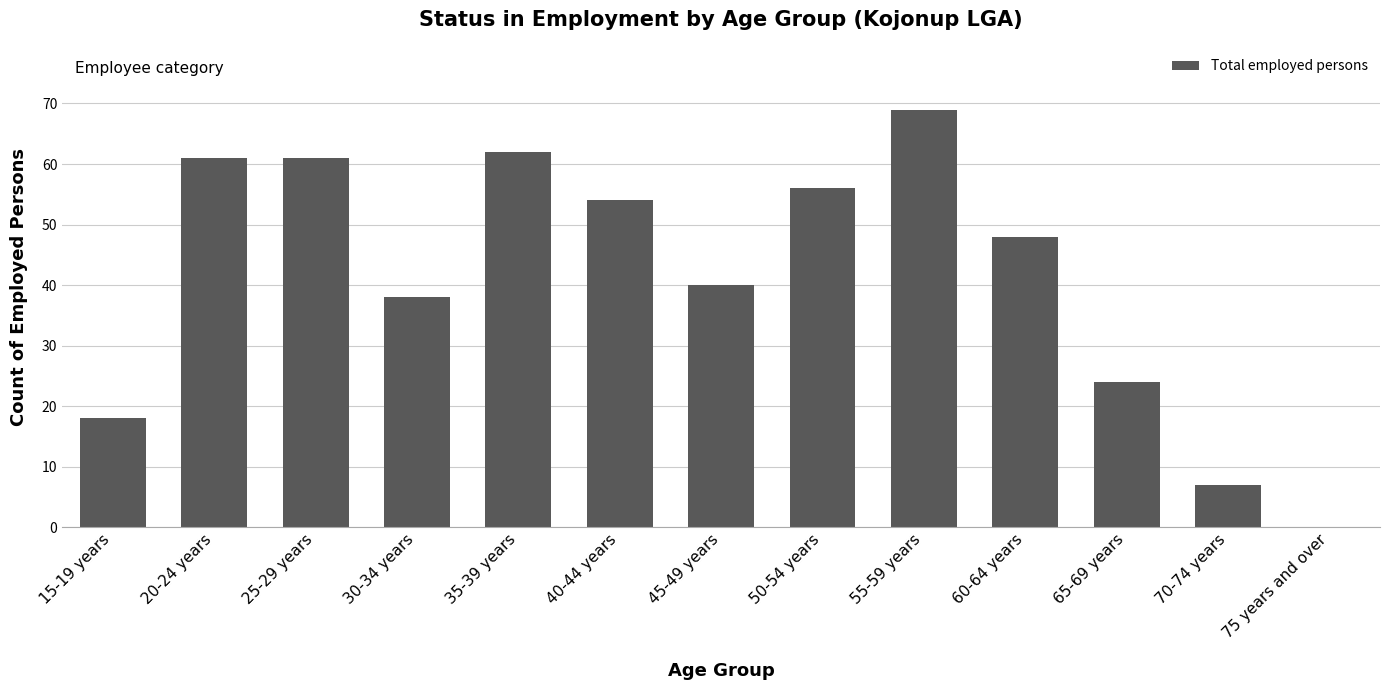

The value at 65-69 years is 36. True or false?

False